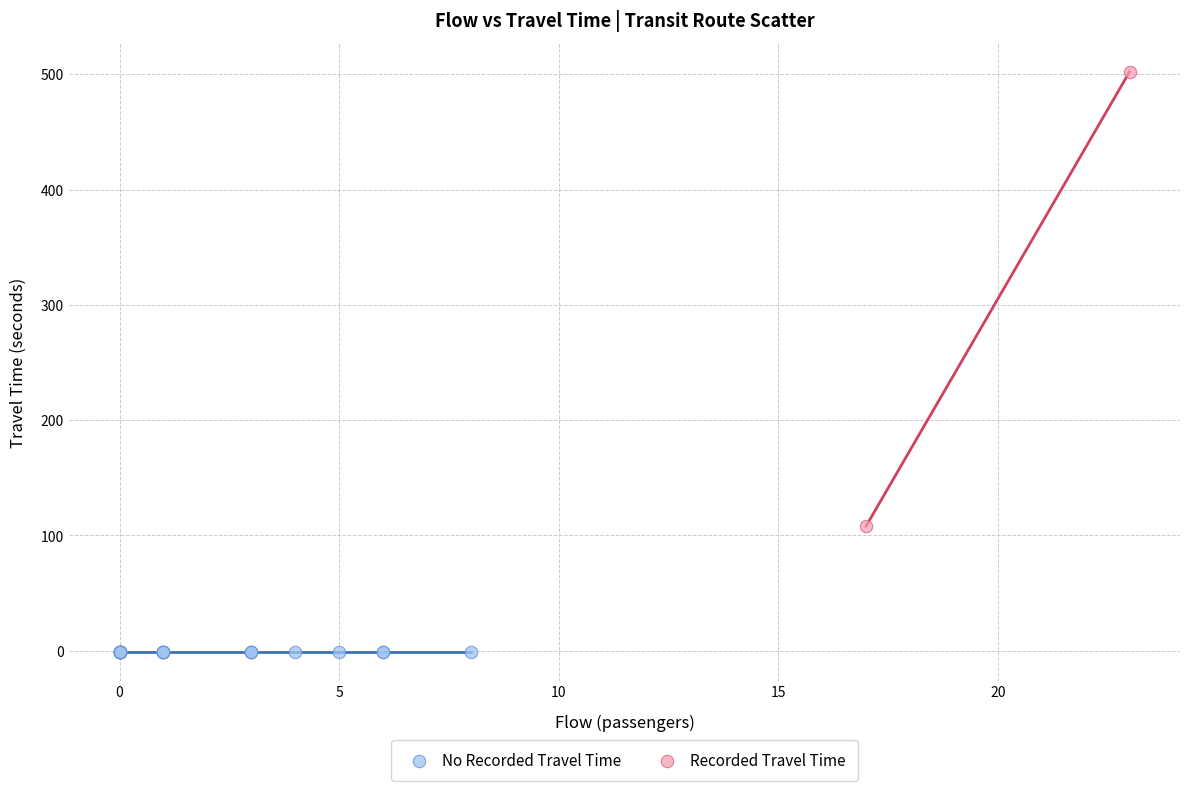

Which series reaches the maximum Y coordinate?

Recorded Travel Time